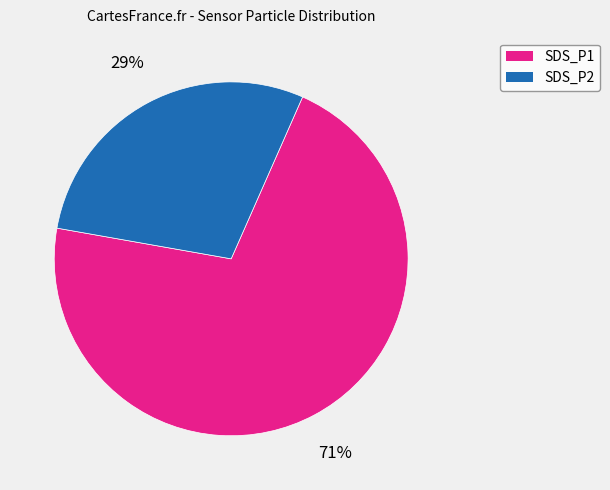

How many slices are in this pie chart?

2